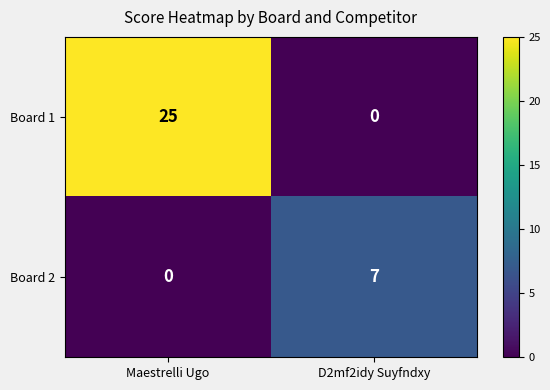

Which series has the largest total across all categories?

Board 1